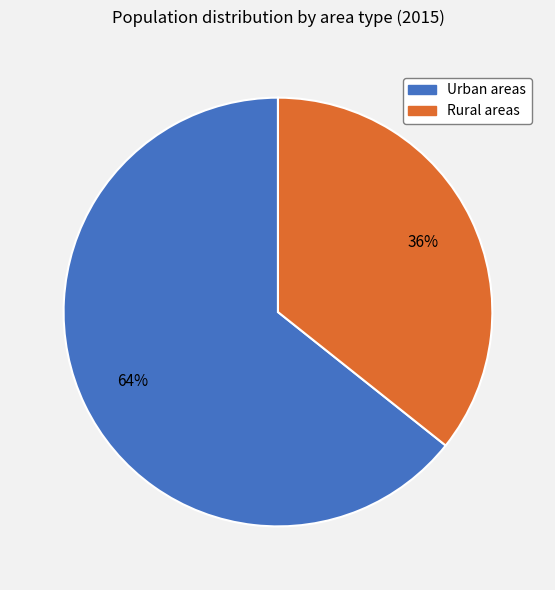

Do Rural areas and Urban areas together represent more than half of the pie?

Yes